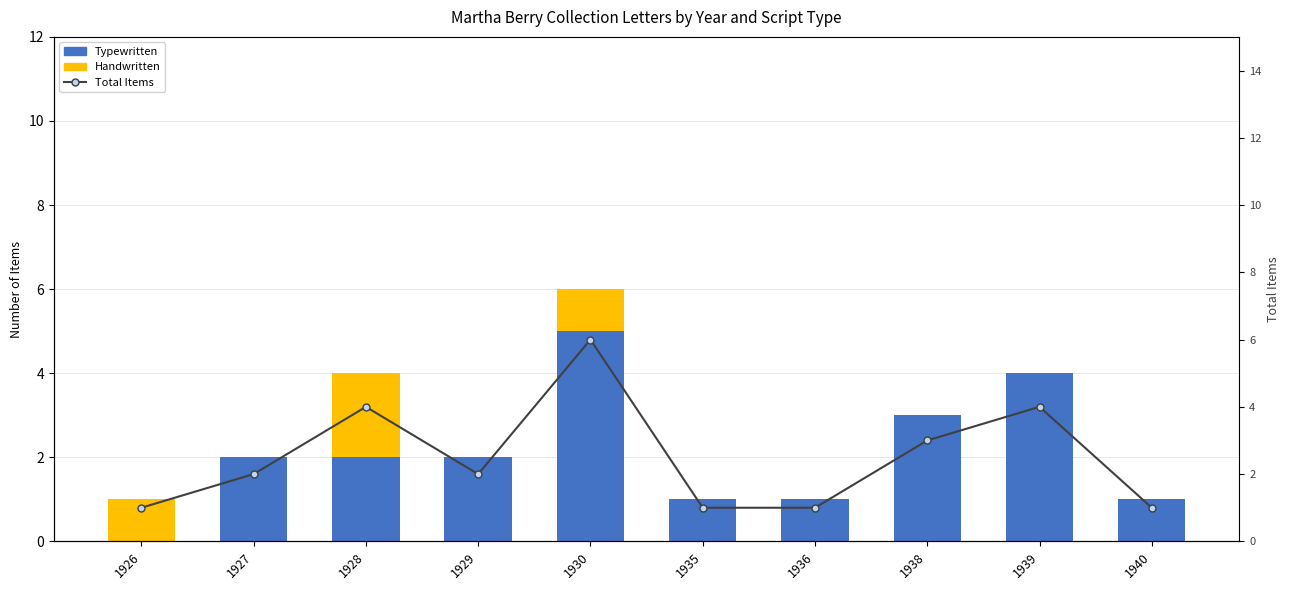

Reading left to right, list all the values displayed in this chart.

Typewritten: 1926=0	1927=2	1928=2	1929=2	1930=5	1935=1	1936=1	1938=3	1939=4	1940=1
Handwritten: 1926=1	1927=0	1928=2	1929=0	1930=1	1935=0	1936=0	1938=0	1939=0	1940=0
Total Items: 1926=1	1927=2	1928=4	1929=2	1930=6	1935=1	1936=1	1938=3	1939=4	1940=1